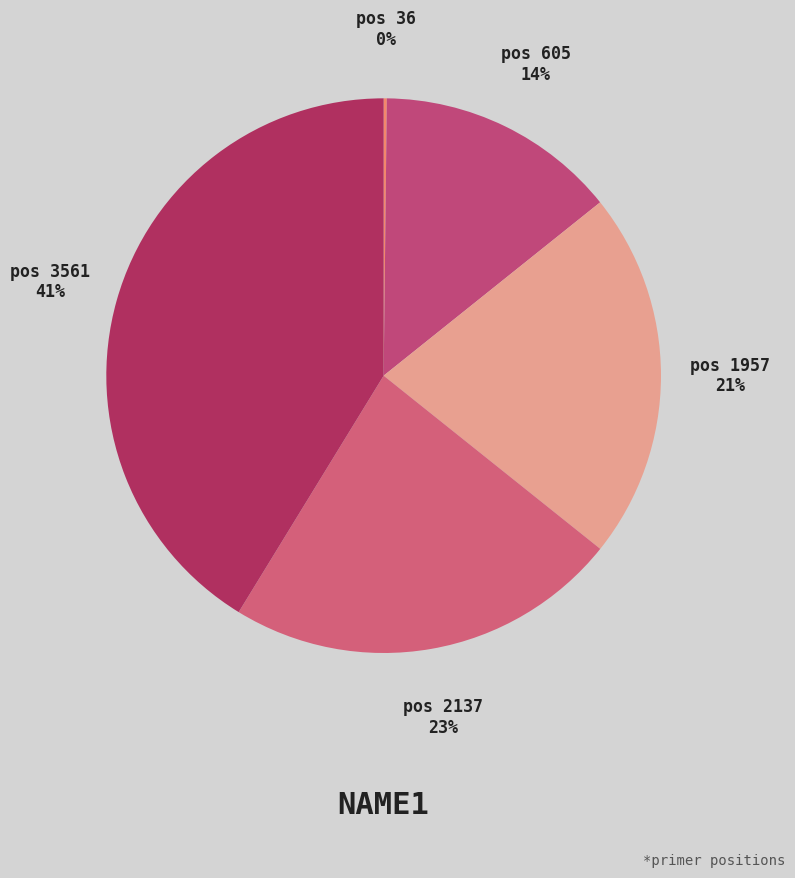

Is it true that pos 1957 is 21% of the pie?

True